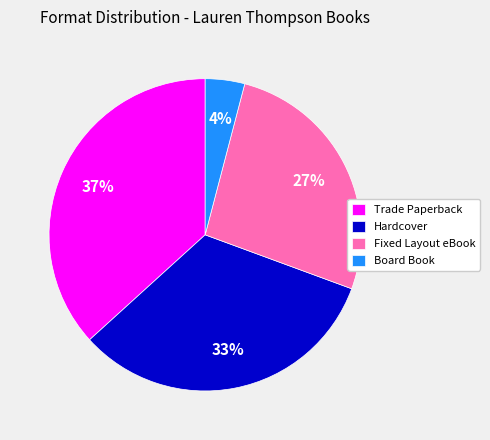

To the nearest percent, what is the average slice percentage?

25%